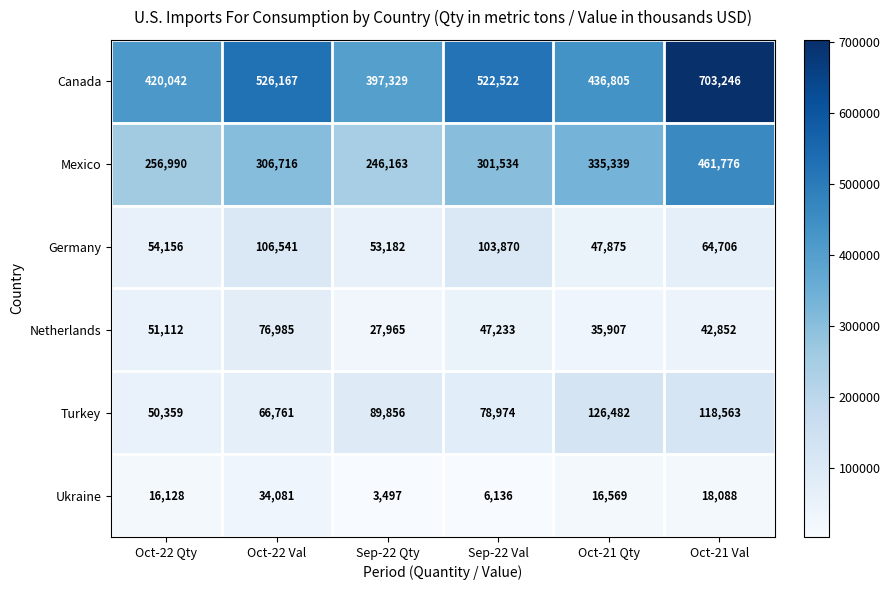

How many distinct data groups are displayed?

6